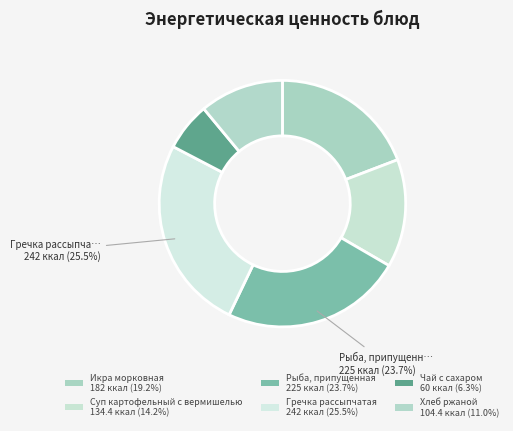

Do Суп картофельный с вермишелью and Хлеб ржаной together represent more than half of the pie?

No